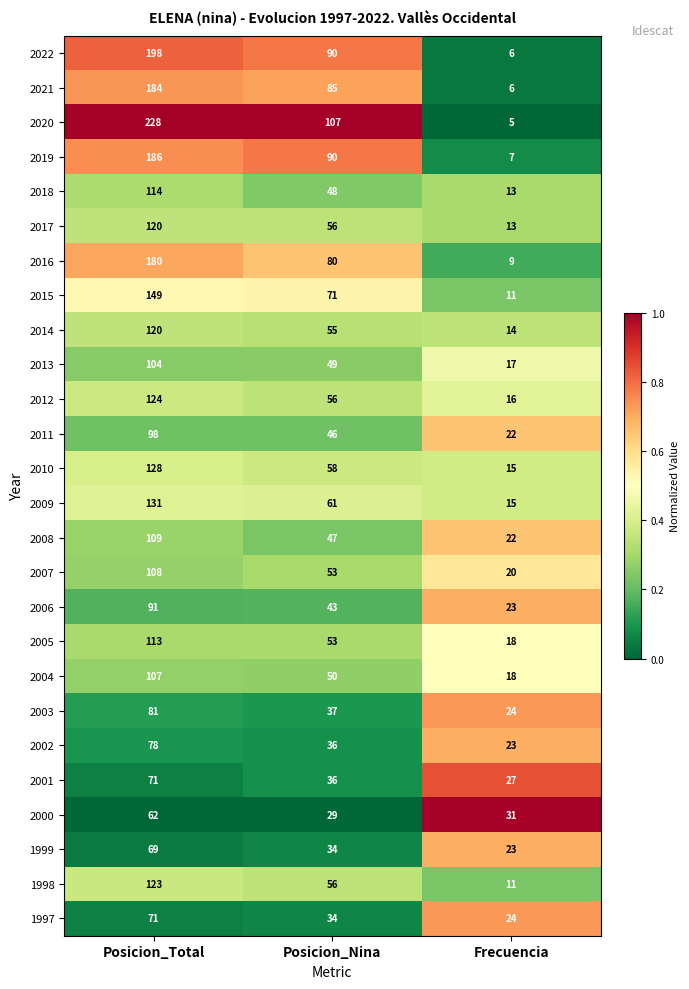

The value of 2012 at Posicion_Nina is 56. True or false?

True